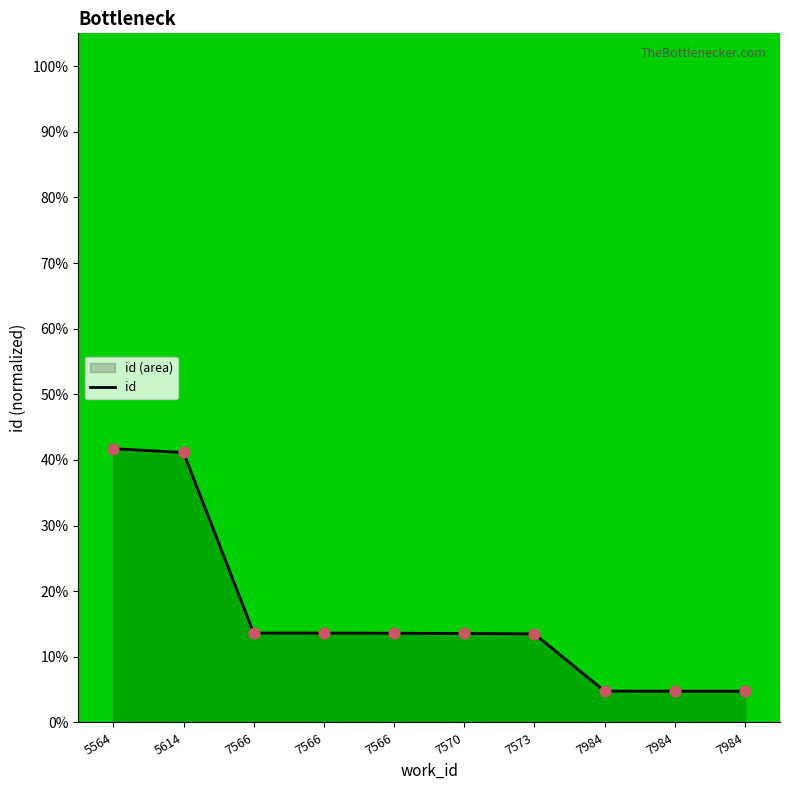

What is the change in value from 5614 to 7984?

-36.4